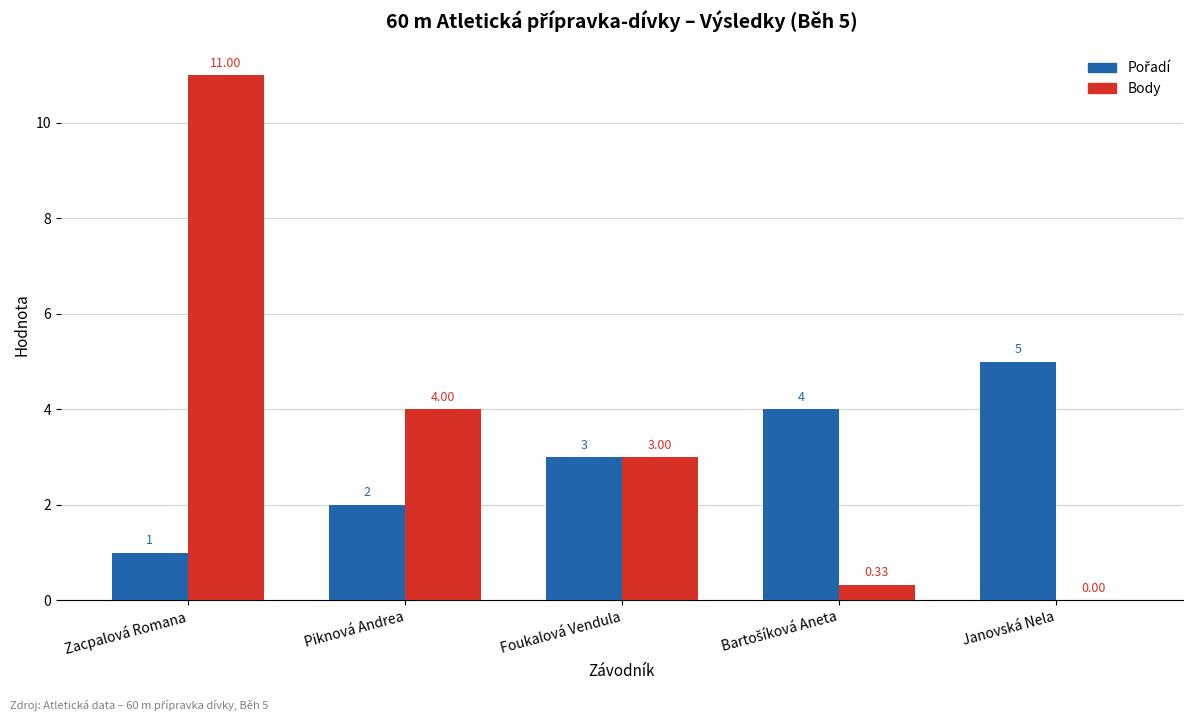

How many categories are shown in the chart?

5